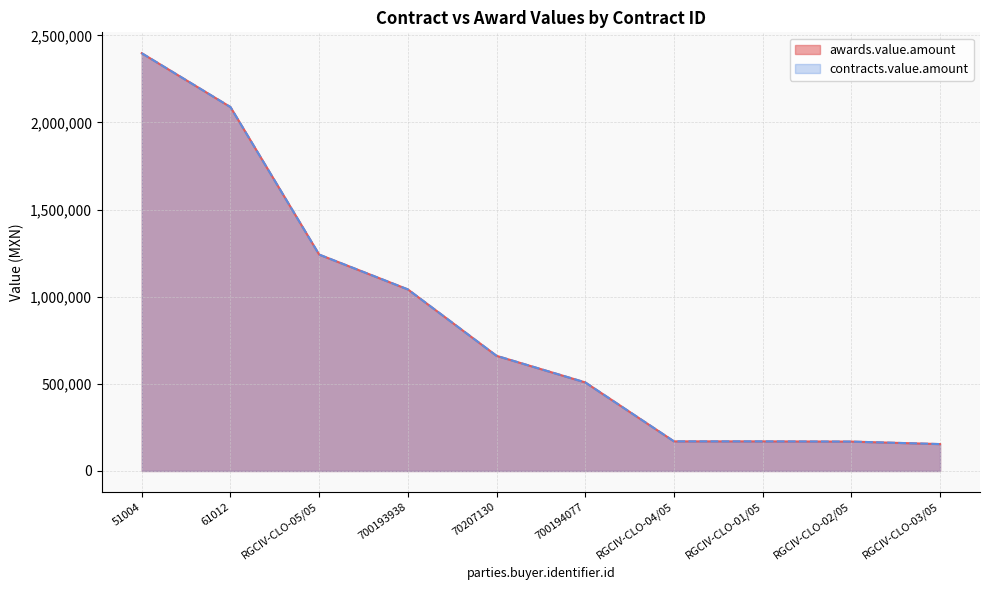

What is the value of the awards.value.amount point at the 4th from the left?

1041869.5